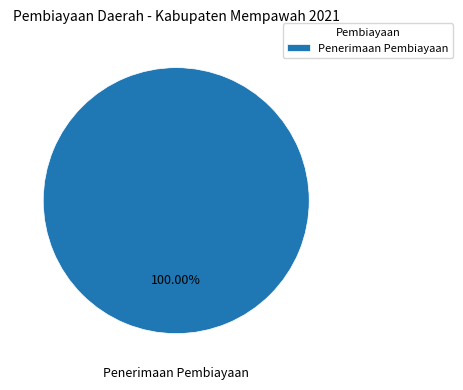

Rank the categories by value from highest to lowest.

Penerimaan Pembiayaan